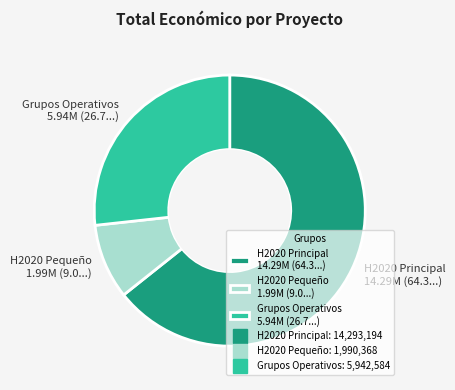

True or false: Grupos Operativos 5.94M (26.7...) accounts for 27% of the total.

True